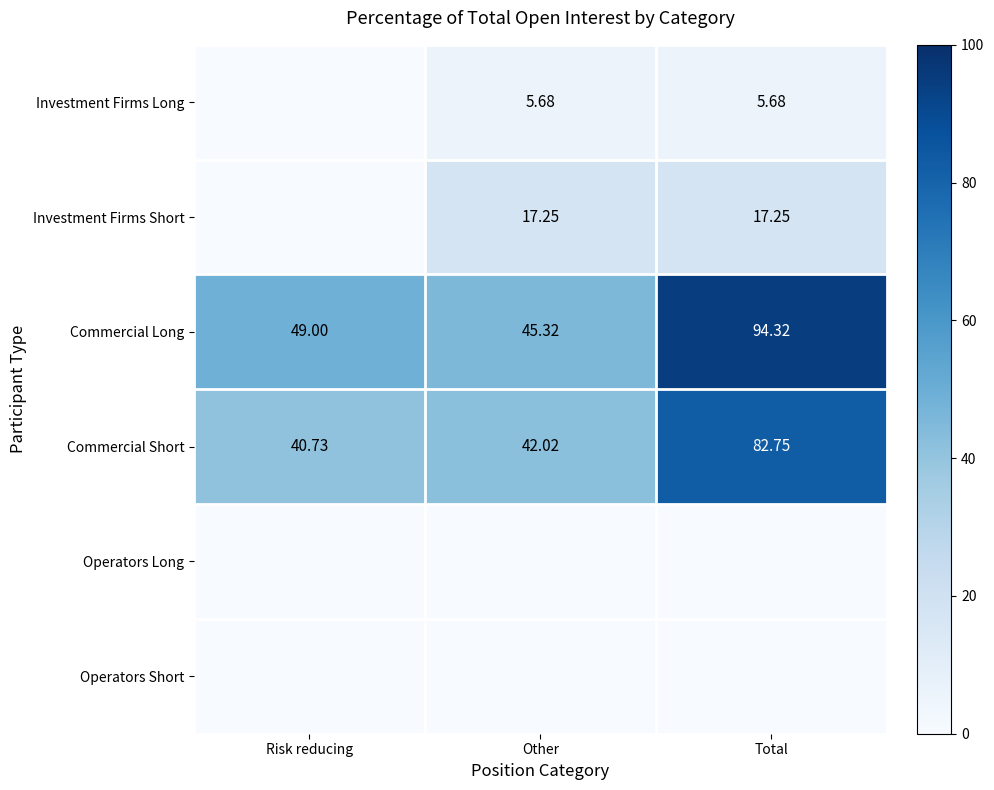

At which category is the sum across all series the highest?

Total